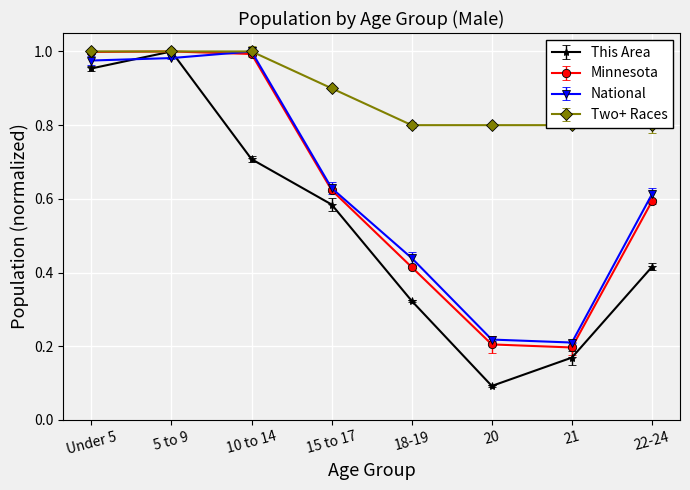

After their last crossing, which series has the higher values: This Area or National?

National